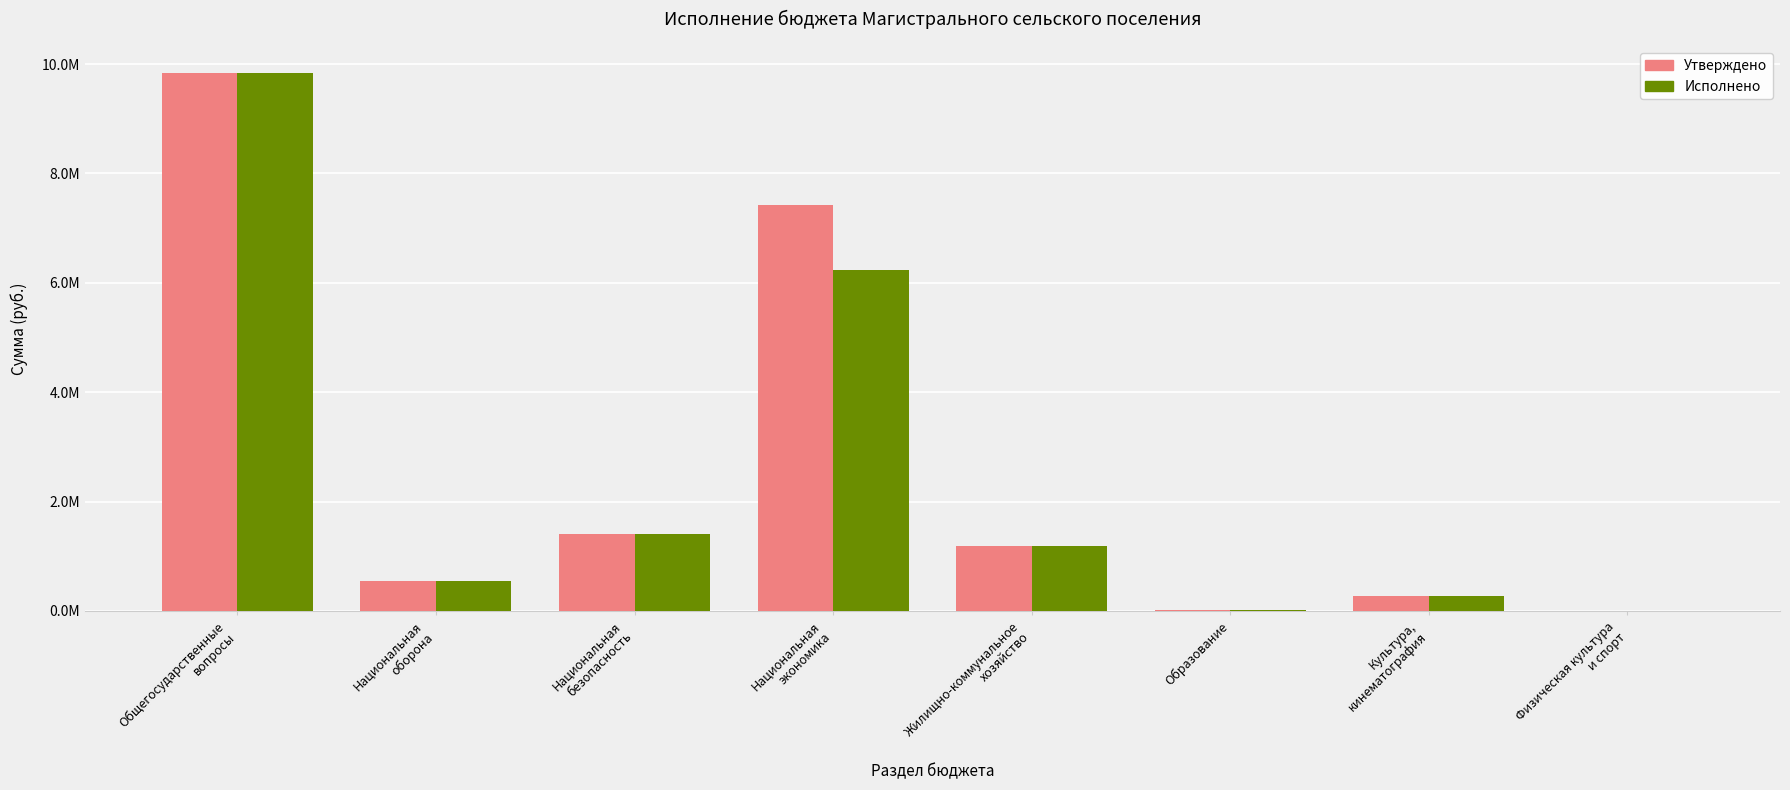

What is the difference between the second highest and minimum values in the Утверждено series?

7415485.5